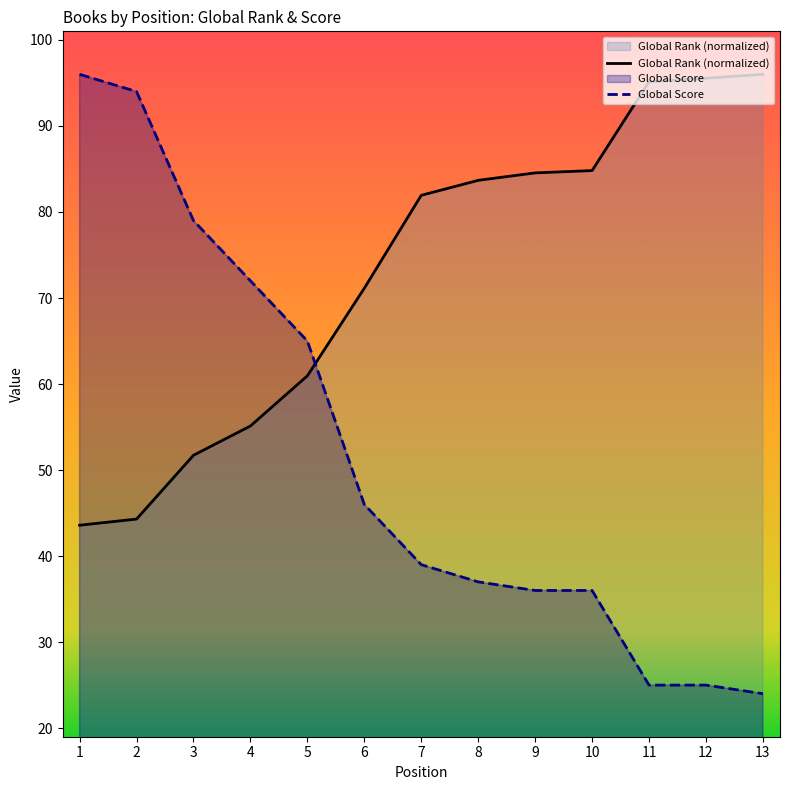

At which label is Global Rank closest to 69?

6